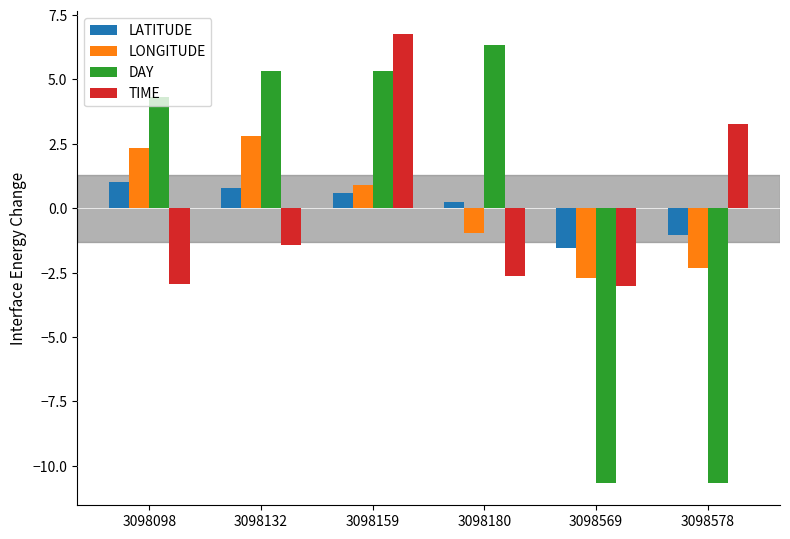

What is the value of the TIME bar at the 1st from the left?

-2.9